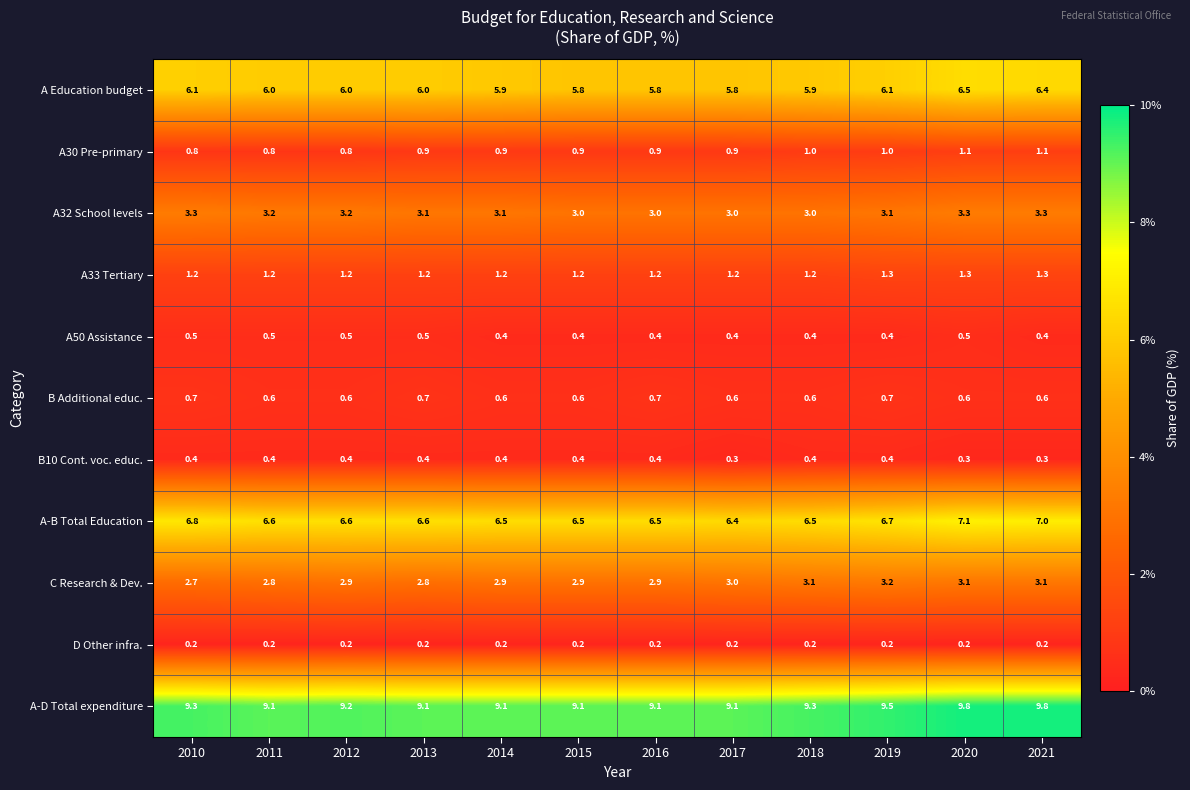

List the series in order of their peak value, lowest first.

D Other infra., B10 Cont. voc. educ., A50 Assistance, B Additional educ., A30 Pre-primary, A33 Tertiary, C Research & Dev., A32 School levels, A Education budget, A-B Total Education, A-D Total expenditure